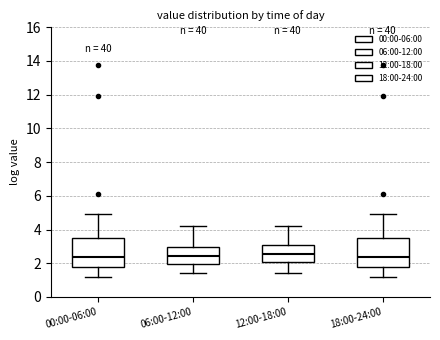

Where is the upper edge of the box for 00:00-06:00 on the y-axis? The values are not printed on the chart, so give them approximately, as read against the axis.

3.4